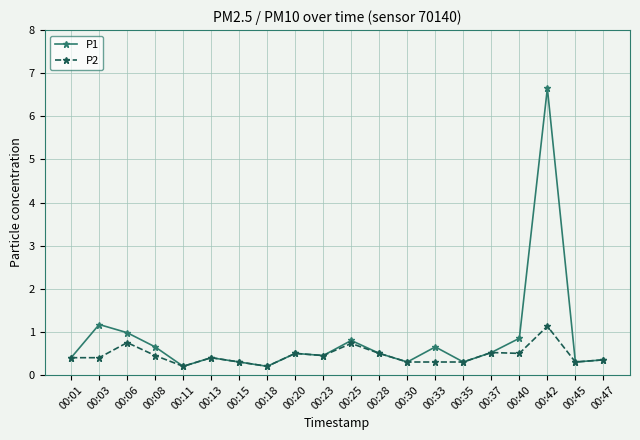

What is the sum of all P1 values?

16.5